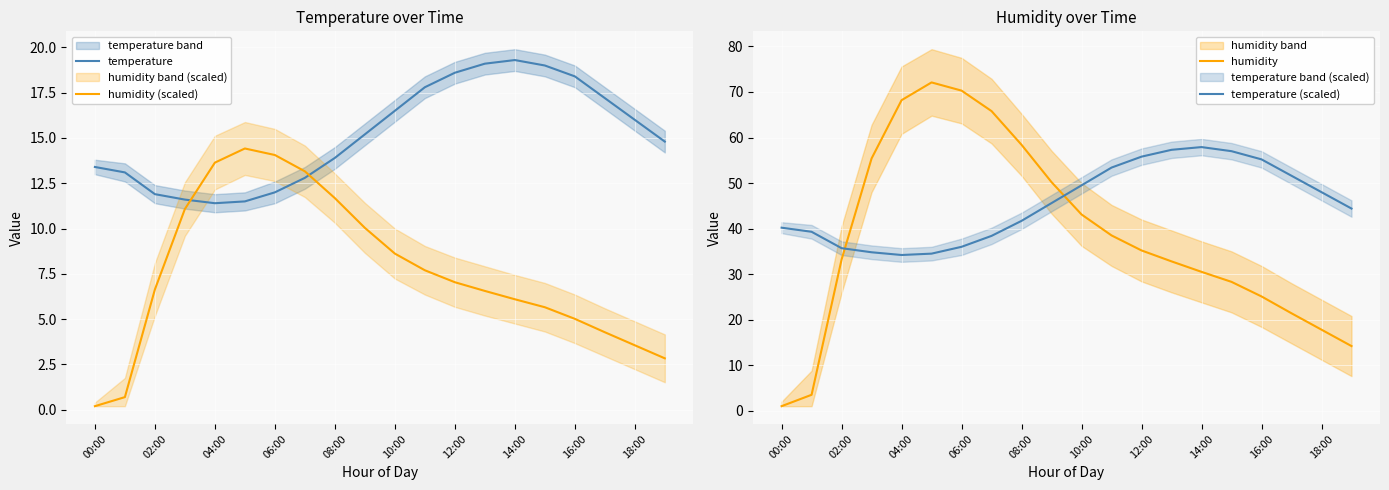

The humidity (scaled) series shows 7.4 at 16:00. True or false?

False